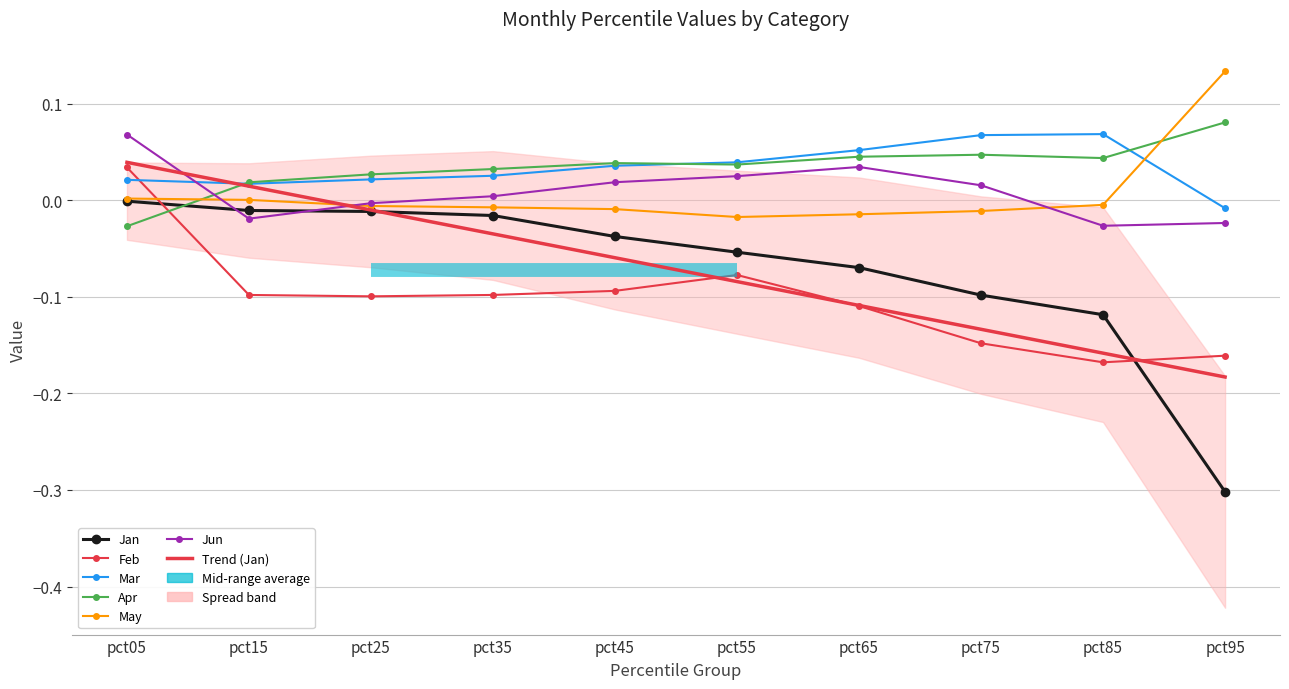

What value does the Feb series have at pct75?

-0.1